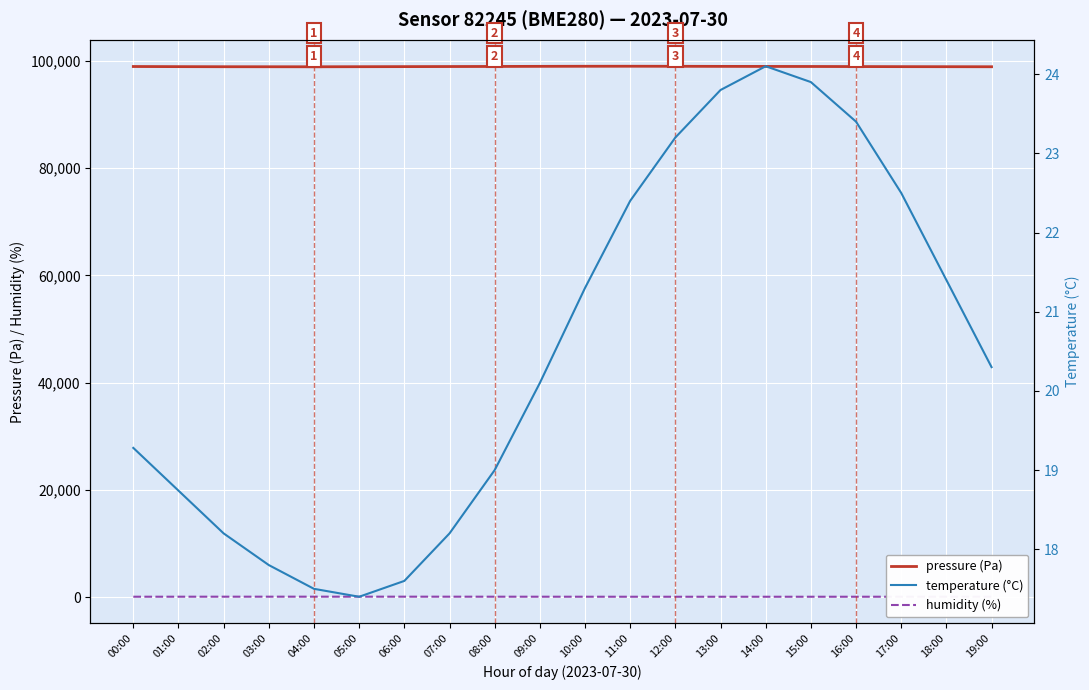

Reading left to right, list all the values displayed in this chart.

pressure (Pa): 98980.4	98956.1	98940.0	98935.0	98930.0	98945.0	98960.0	98975.0	98990.0	99010.0	99025.0	99030.0	99020.0	99005.0	98995.0	98985.0	98970.0	98955.0	98945.0	98935.0
humidity (%): 69.2	72.2	74.5	76.0	77.2	78.1	77.5	75.8	73.2	70.5	68.0	65.8	64.2	63.5	63.8	64.9	66.2	67.8	69.4	70.8
temperature (°C): 19.3	18.7	18.2	17.8	17.5	17.4	17.6	18.2	19.0	20.1	21.3	22.4	23.2	23.8	24.1	23.9	23.4	22.5	21.4	20.3